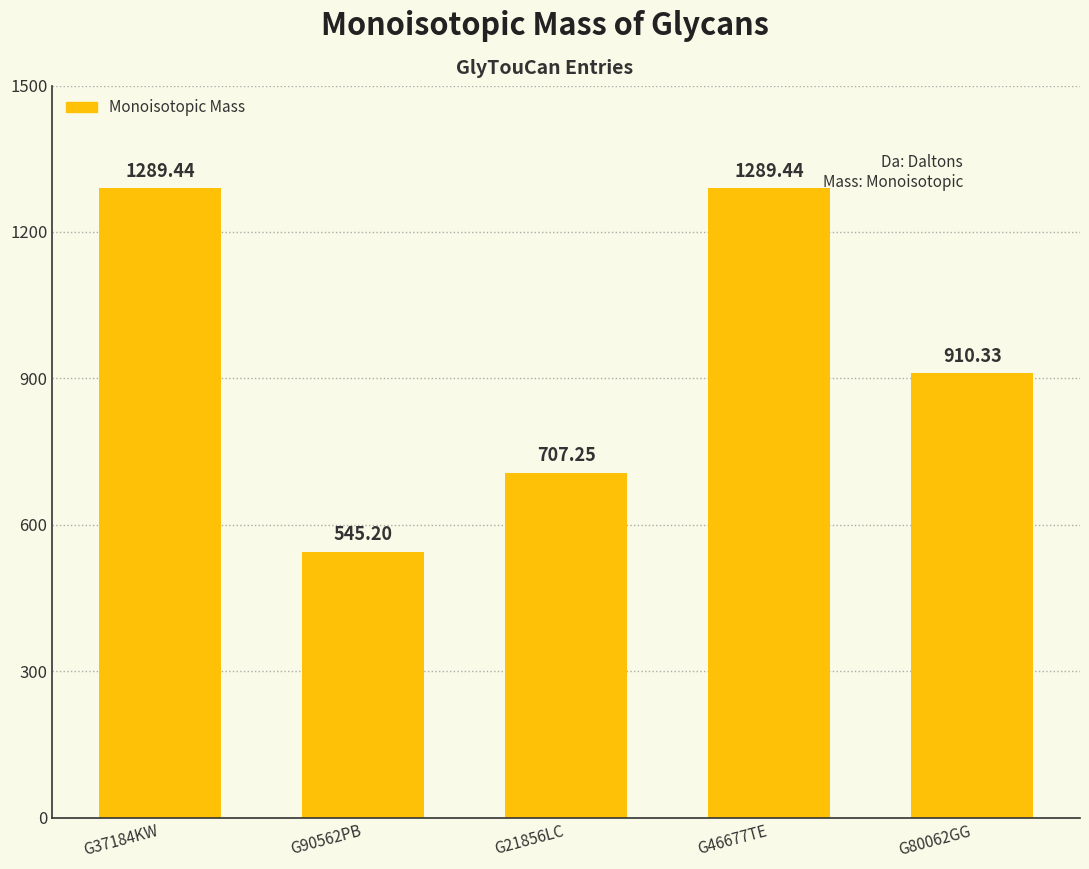

What is the difference between the second highest and minimum values?

744.2